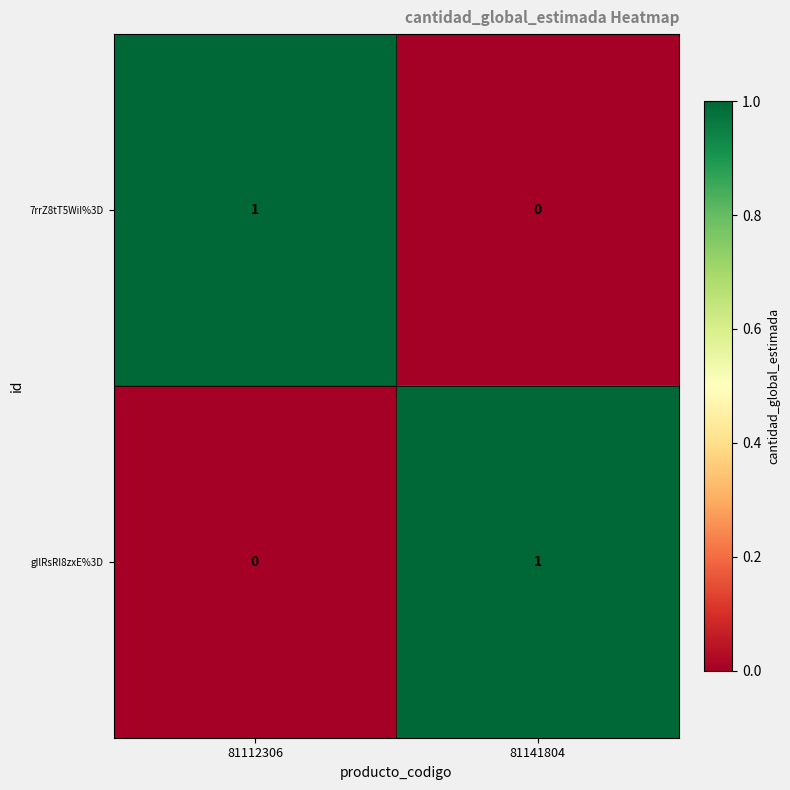

Is it true that 7rrZ8tT5WiI%3D equals 1 at 81112306?

True